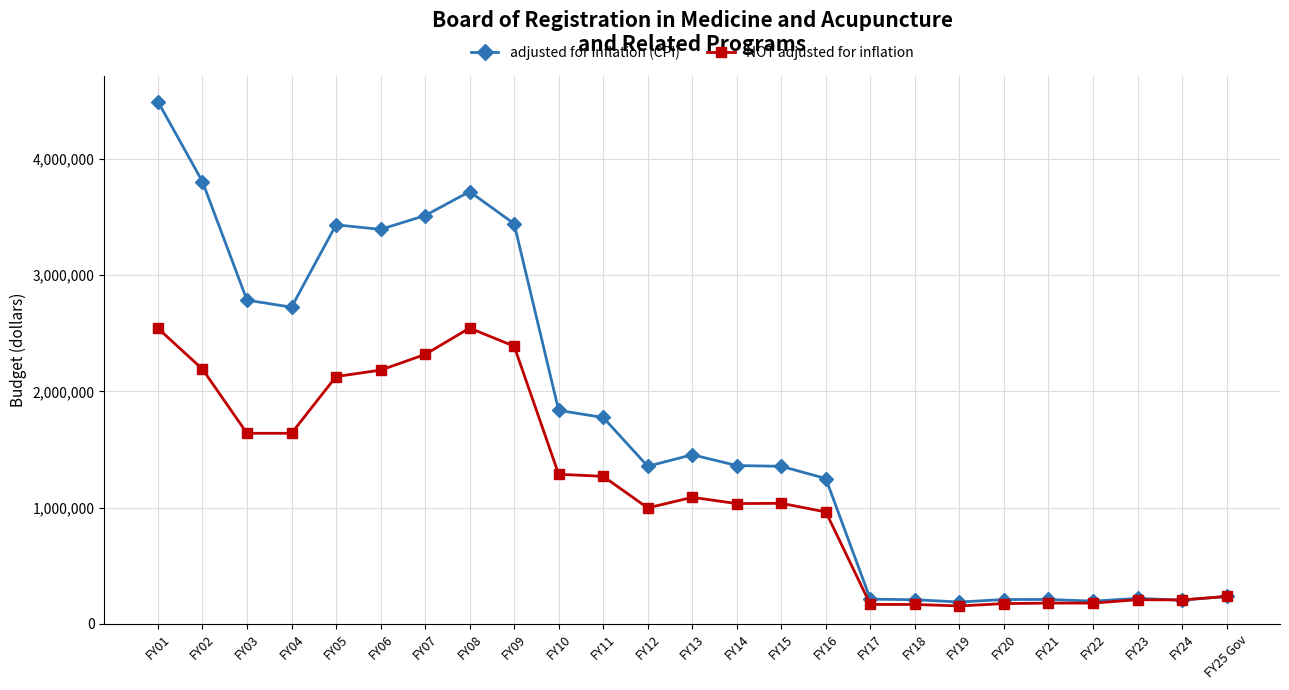

True or false: adjusted for inflation (CPI) has more than 0 interior local peaks.

True